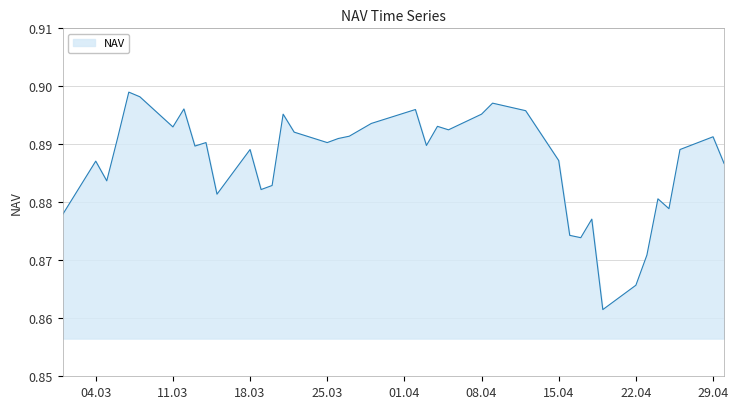

Does the chart have visible grid lines?

Yes